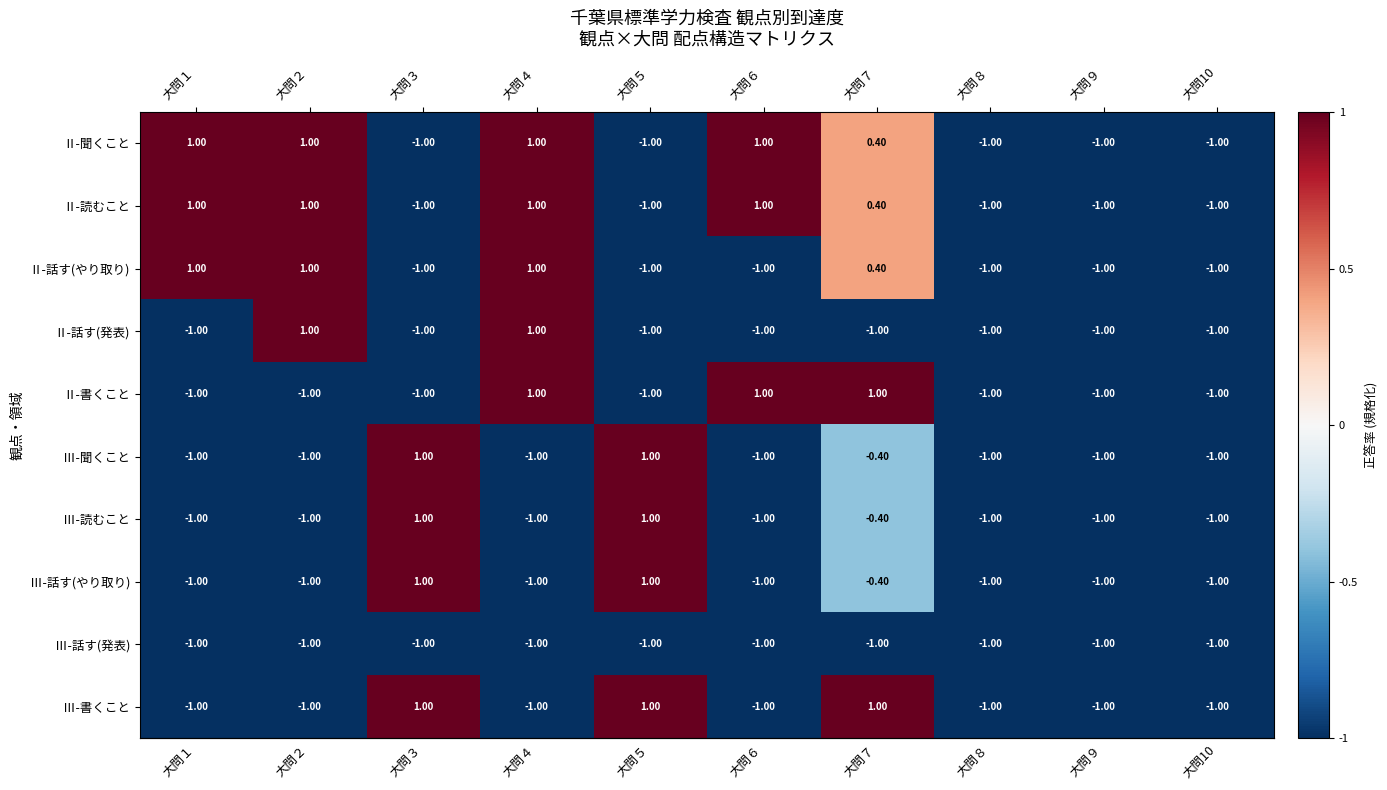

What is the difference between the second highest and second lowest values in the Ⅱ-話す(やり取り) series?

2.0